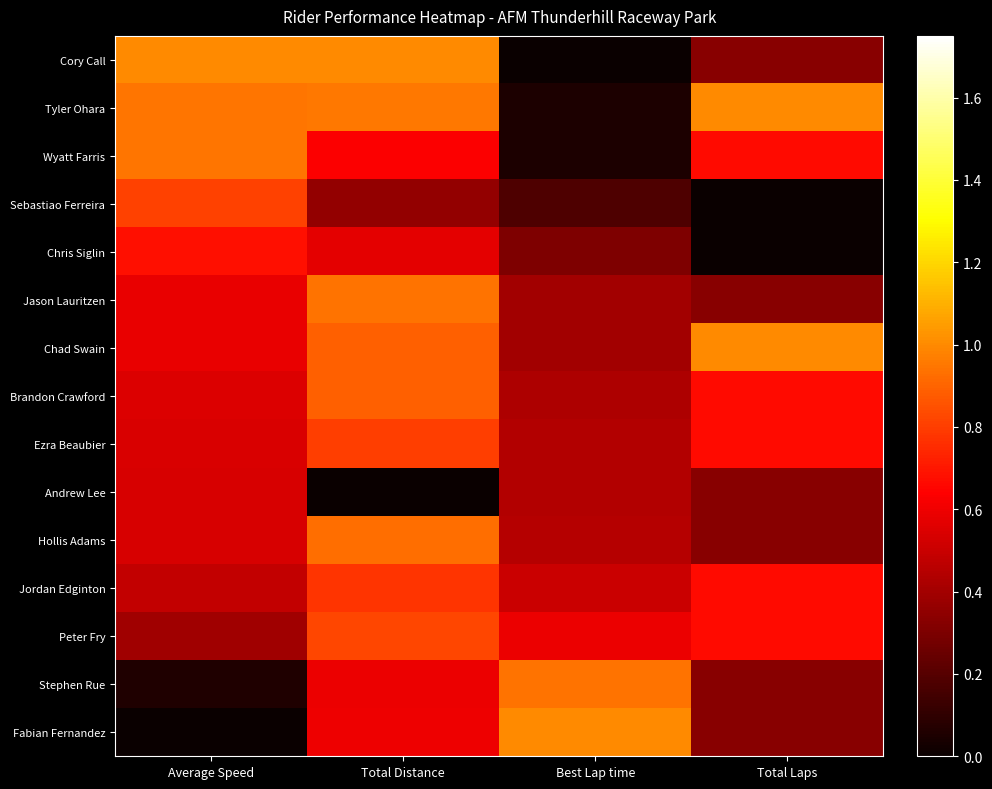

At which category is the sum across all series the highest?

Total Distance